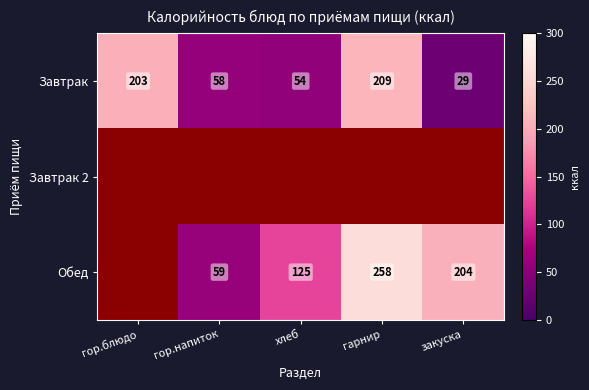

What is the highest value of the Завтрак series?

209